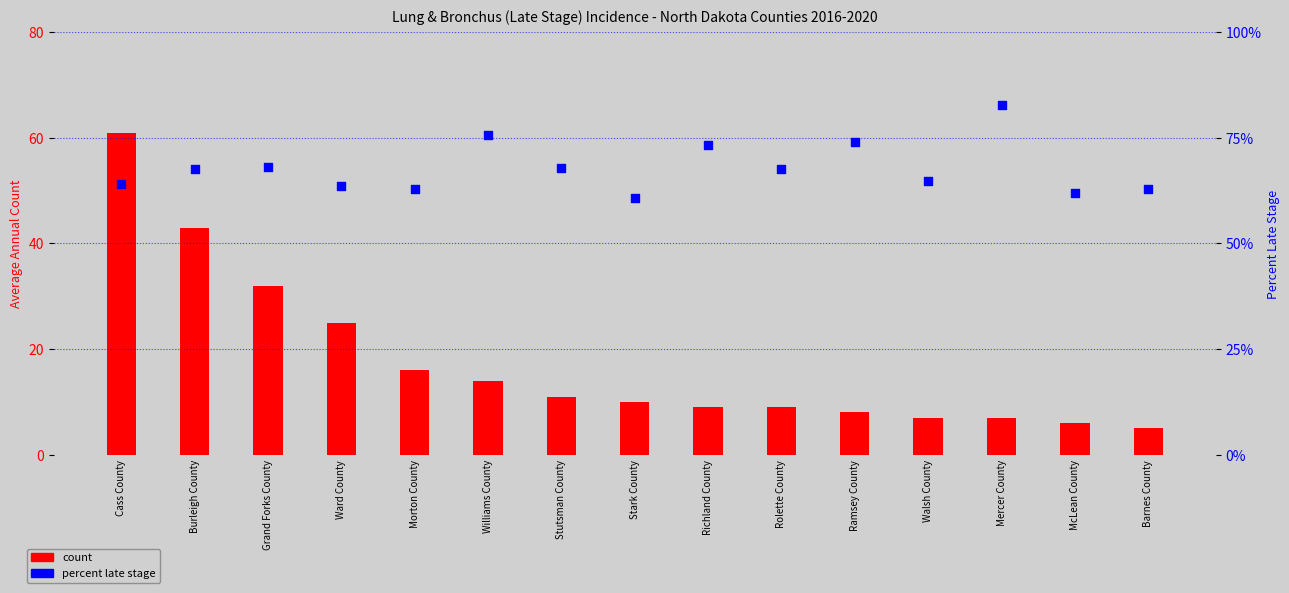

Is the value of percent late stage at Stutsman County greater than the value of count at Rolette County?

Yes